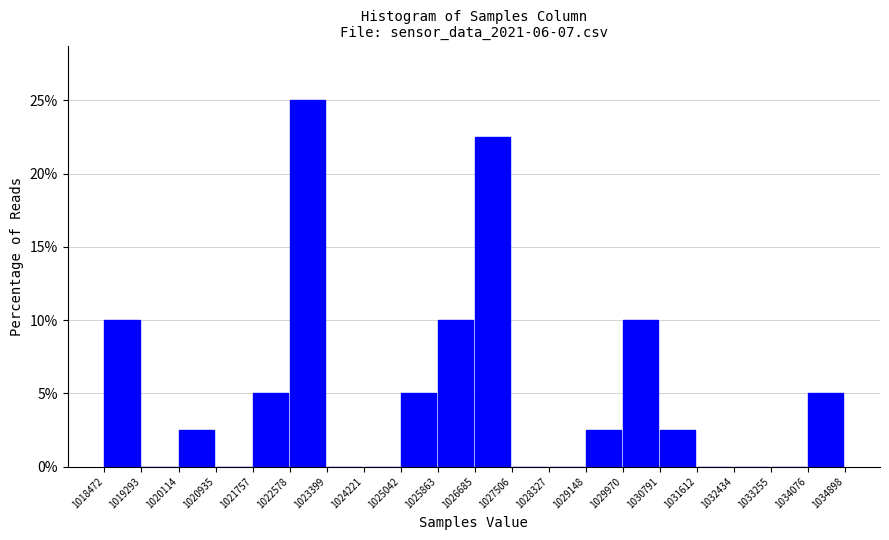

Reading left to right, list every bar in this chart as the range it spans on the x-axis followed by its height. The values are not printed on the chart, so give them approximately, as read against the axis.

1018472 to 1019293: 10.0
1019293 to 1020114: 0
1020114 to 1020935: 2.5
1020935 to 1021757: 0
1021757 to 1022578: 5.0
1022578 to 1023399: 25.0
1023399 to 1024221: 0
1024221 to 1025042: 0
1025042 to 1025863: 5.0
1025863 to 1026685: 10.0
1026685 to 1027506: 22.5
1027506 to 1028327: 0
1028327 to 1029148: 0
1029148 to 1029970: 2.5
1029970 to 1030791: 10.0
1030791 to 1031612: 2.5
1031612 to 1032434: 0
1032434 to 1033255: 0
1033255 to 1034076: 0
1034076 to 1034898: 5.0